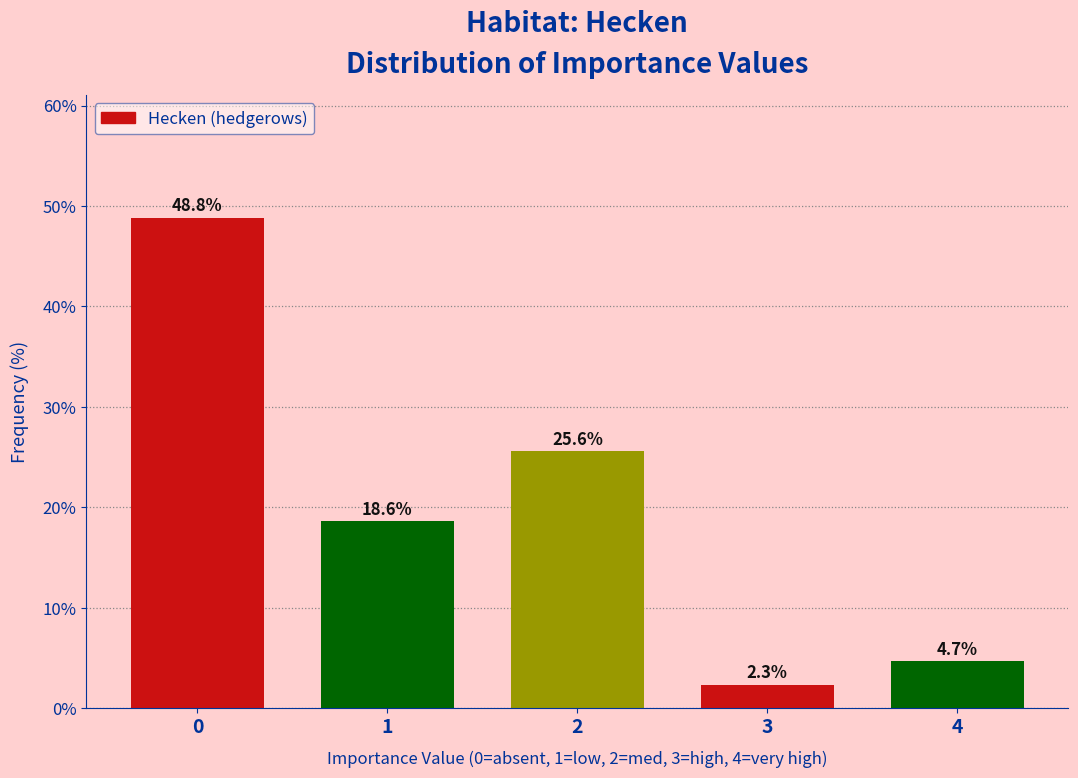

Reading right to left, what are all the values shown in this chart?

4.7	2.3	25.6	18.6	48.8